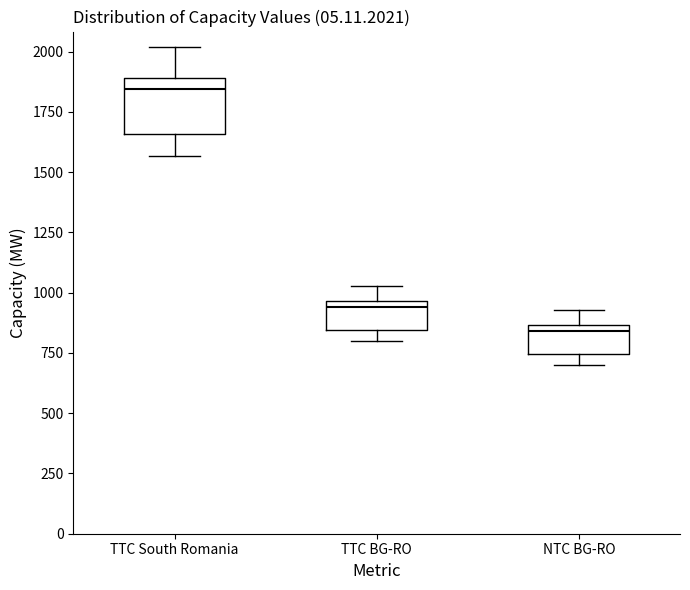

Where is the upper edge of the box for TTC BG-RO on the y-axis? The values are not printed on the chart, so give them approximately, as read against the axis.

950